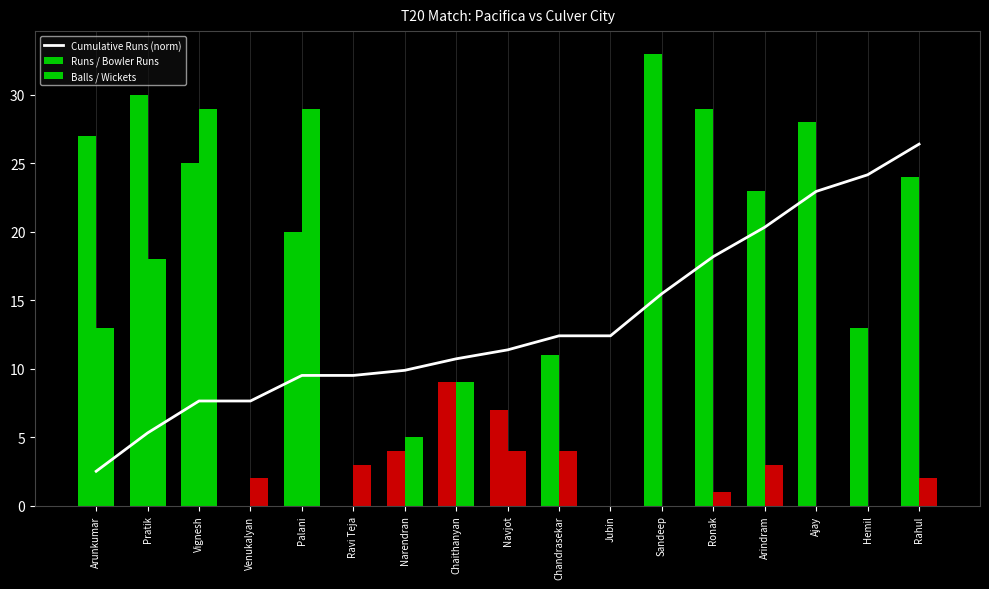

What is the label of the 14th bar from the right?

Venukalyan